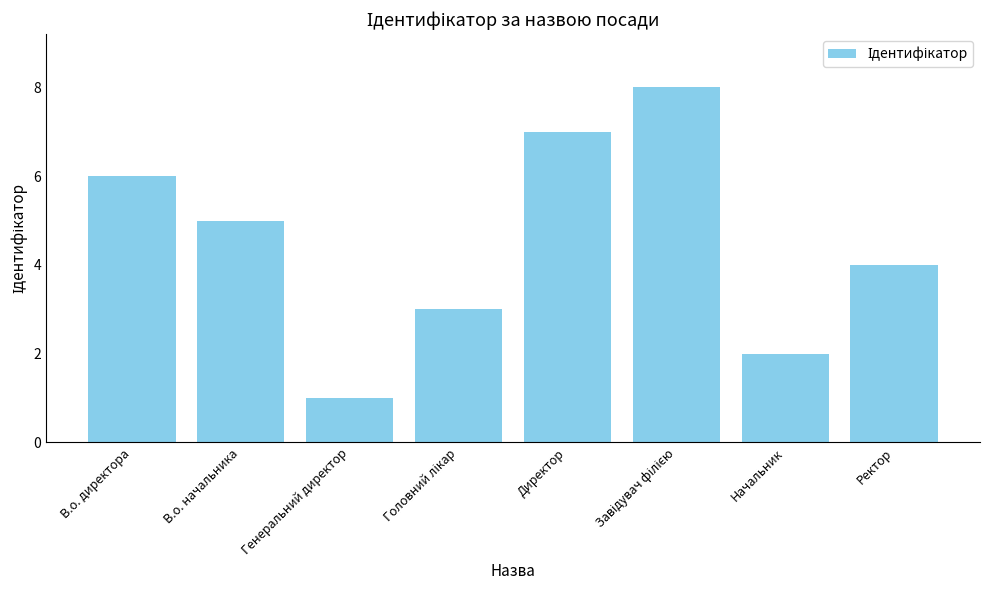

Which label corresponds to the smallest value in the chart?

Генеральний директор